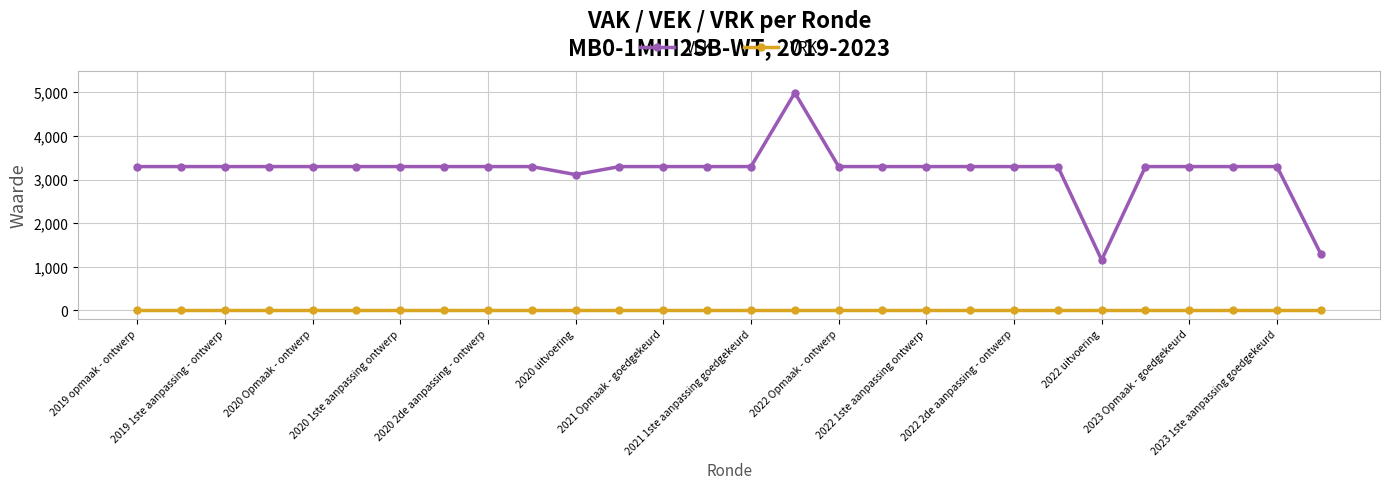

What is the difference between the maximum and minimum values in the VEK series?

3834